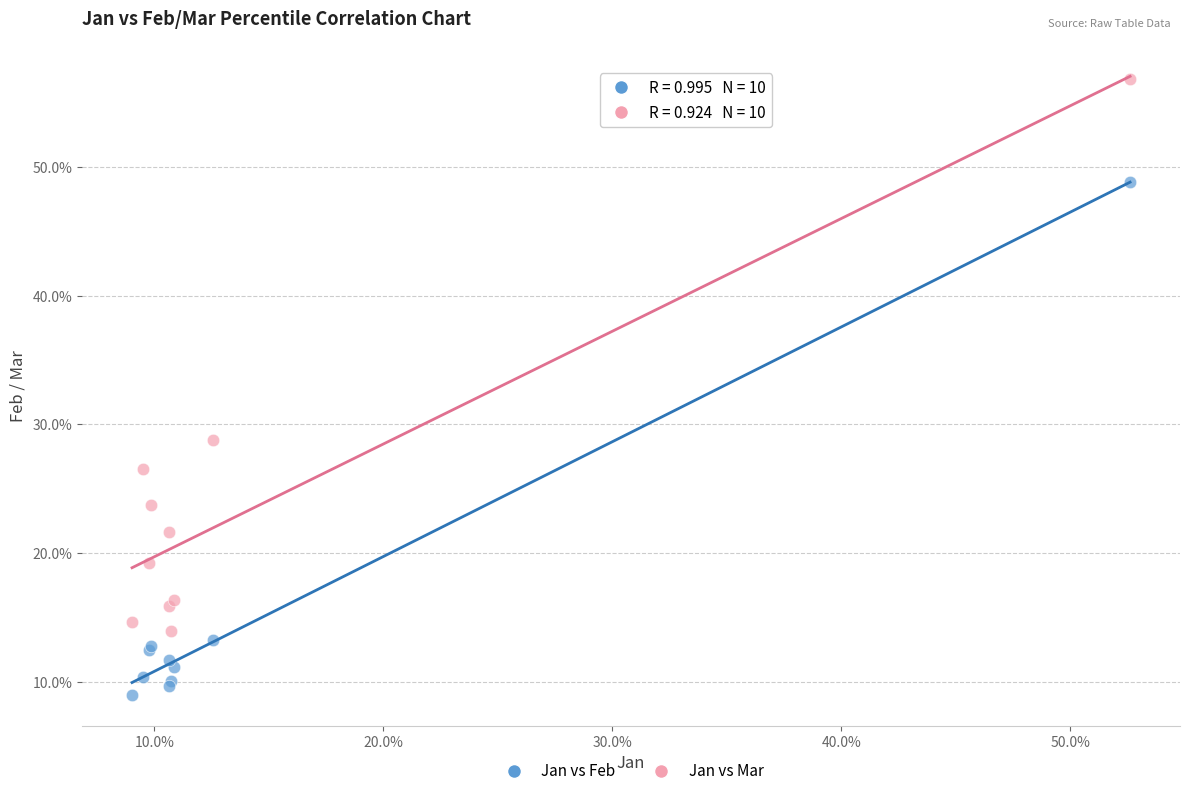

Which series contains the highest Y value?

Jan vs Mar